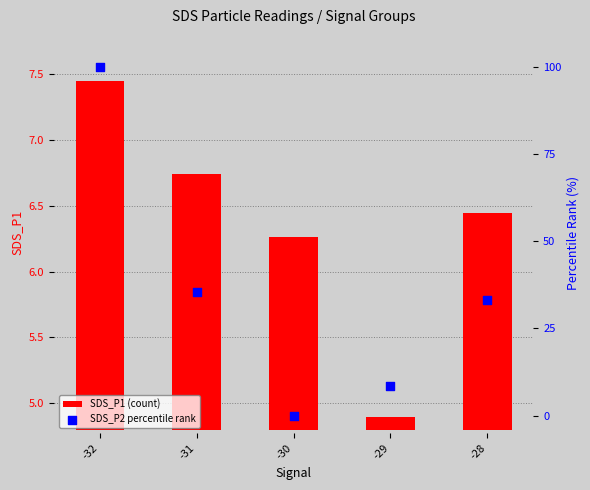

Which series reaches the maximum Y coordinate?

SDS_P2 percentile rank